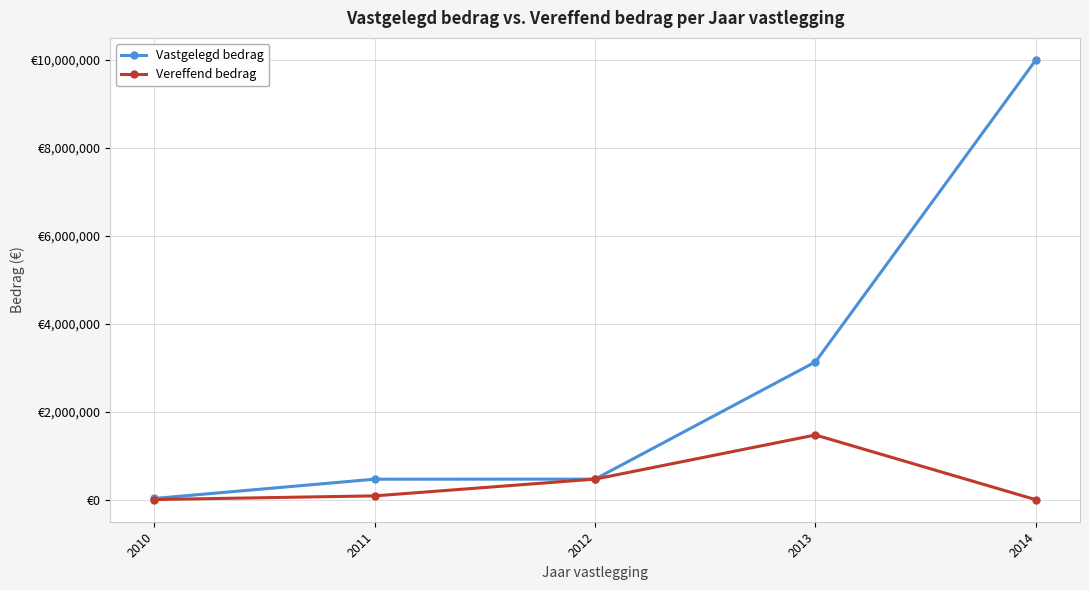

What are all the series names shown in the legend?

Vastgelegd bedrag, Vereffend bedrag